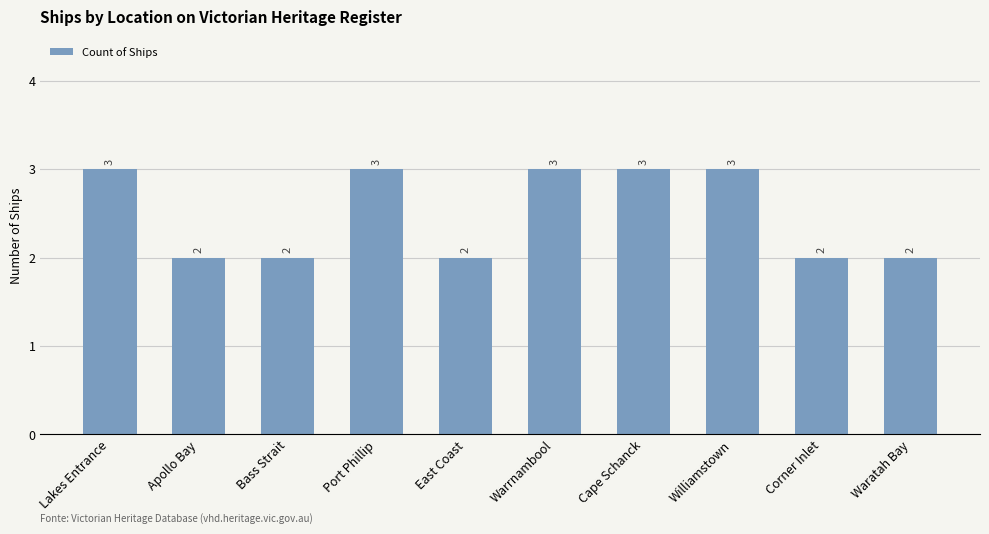

What is the minimum value shown in the chart?

2